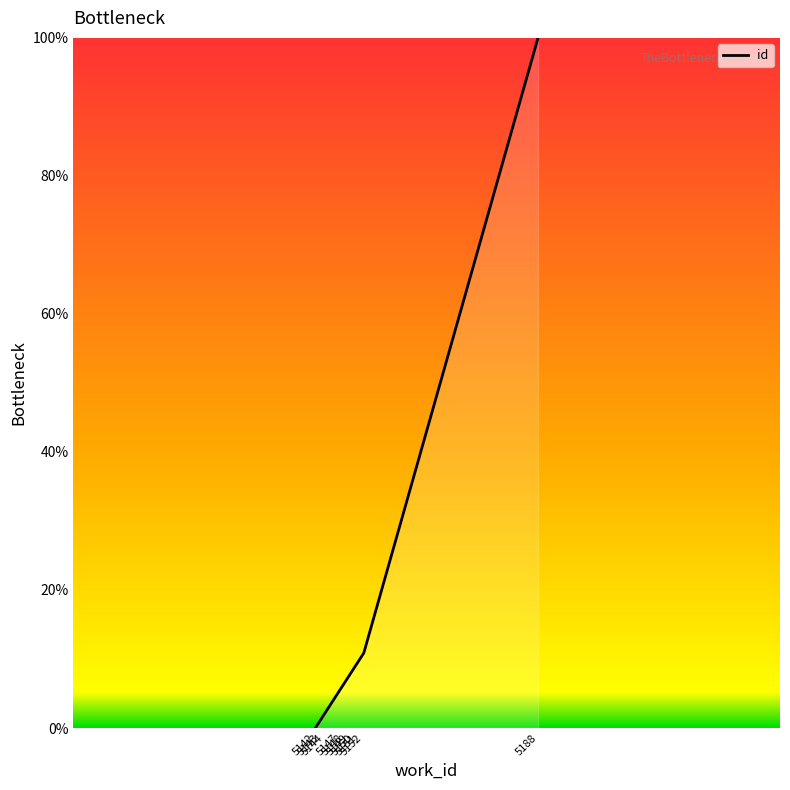

What is the sum of all values?

152.2